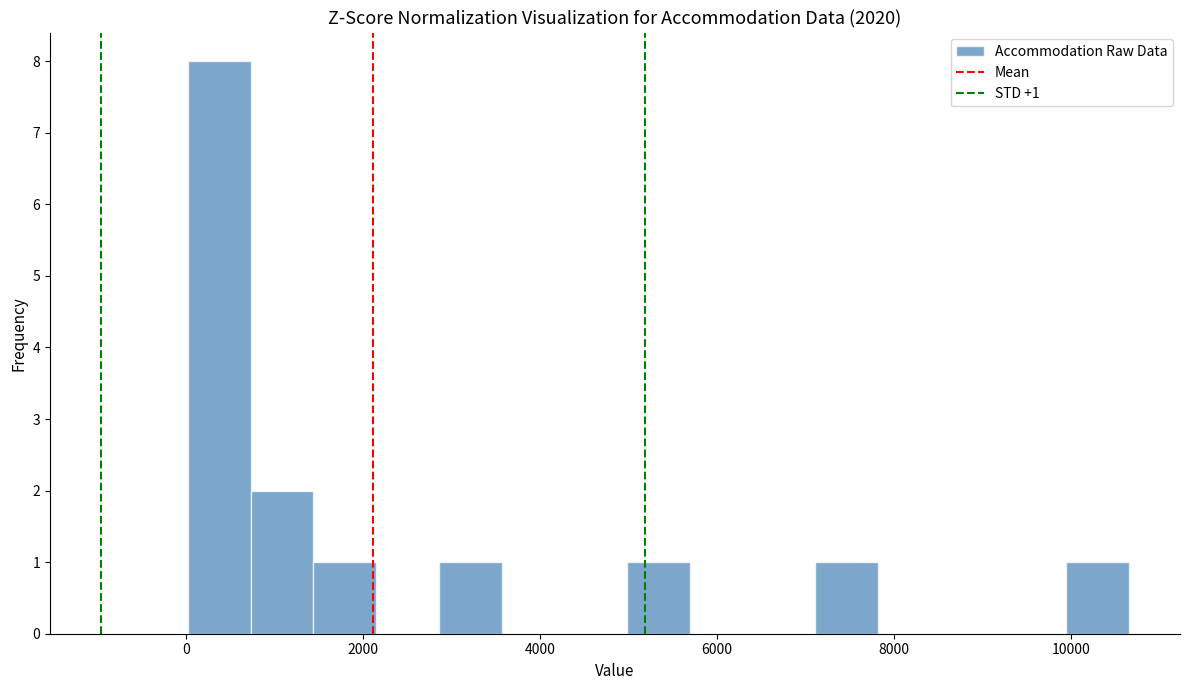

Around what value on the x-axis is the tallest bar? Give the approximate position of its centre, as read against the axis.

400